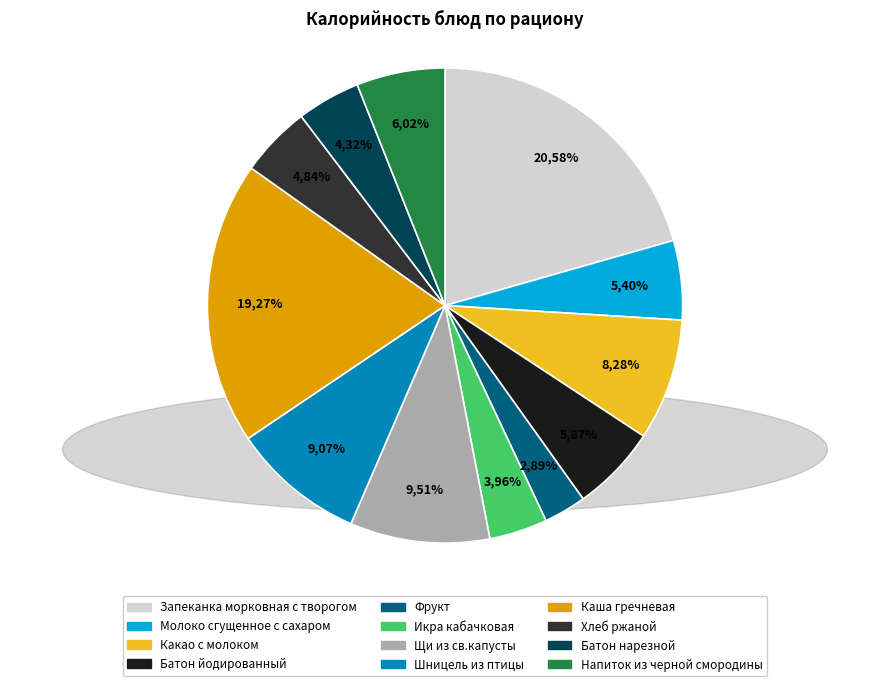

How many segments does this pie chart have?

12